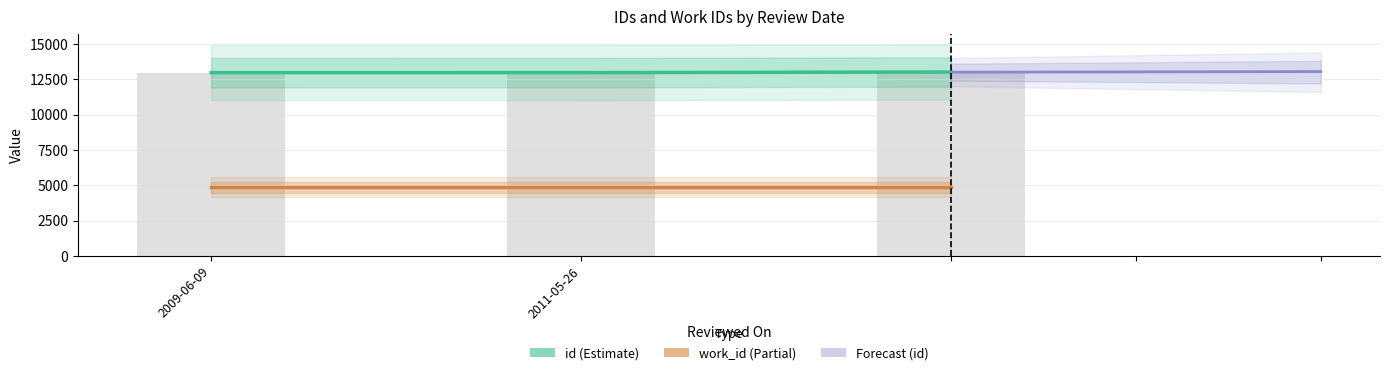

What is the difference between the maximum and minimum values in the id series?

44